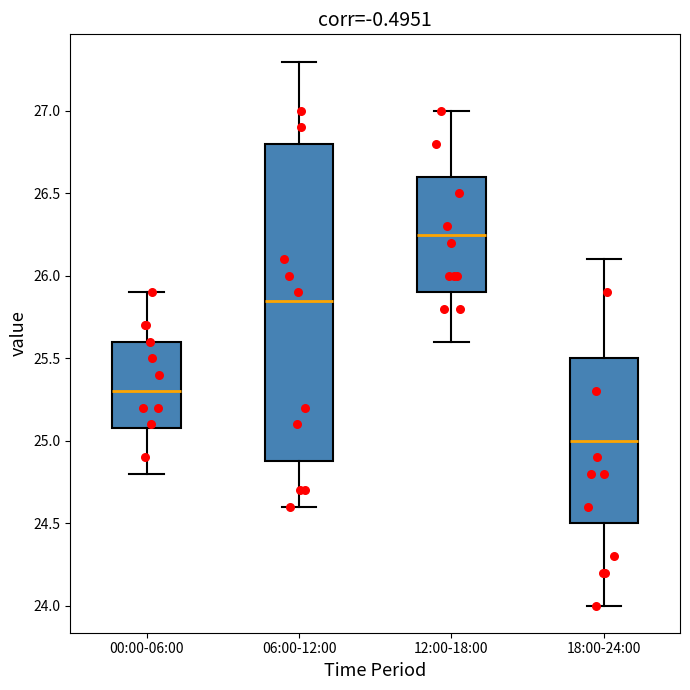

Which box is the tallest, from its lower edge to its upper edge?

06:00-12:00